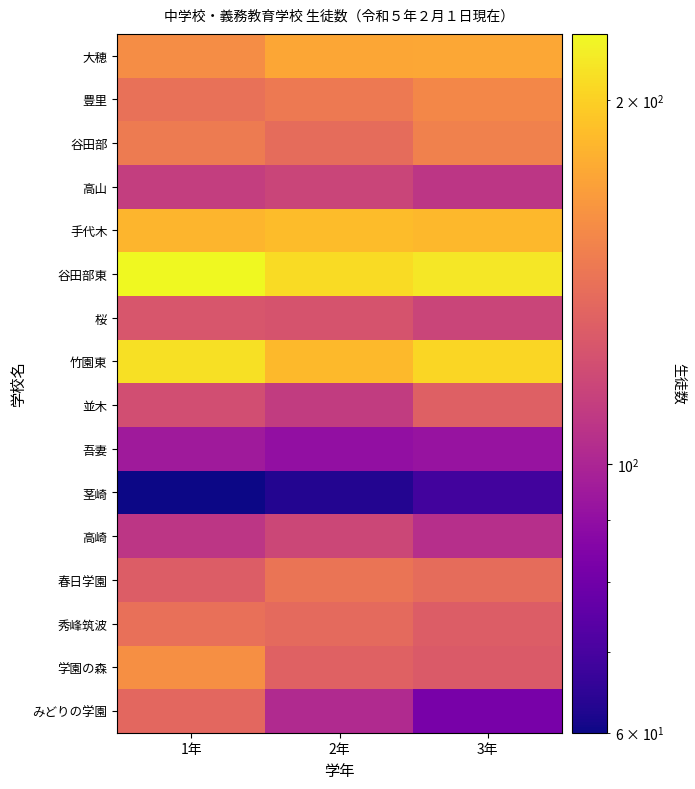

Between 3年 and 2年, which is larger?

3年